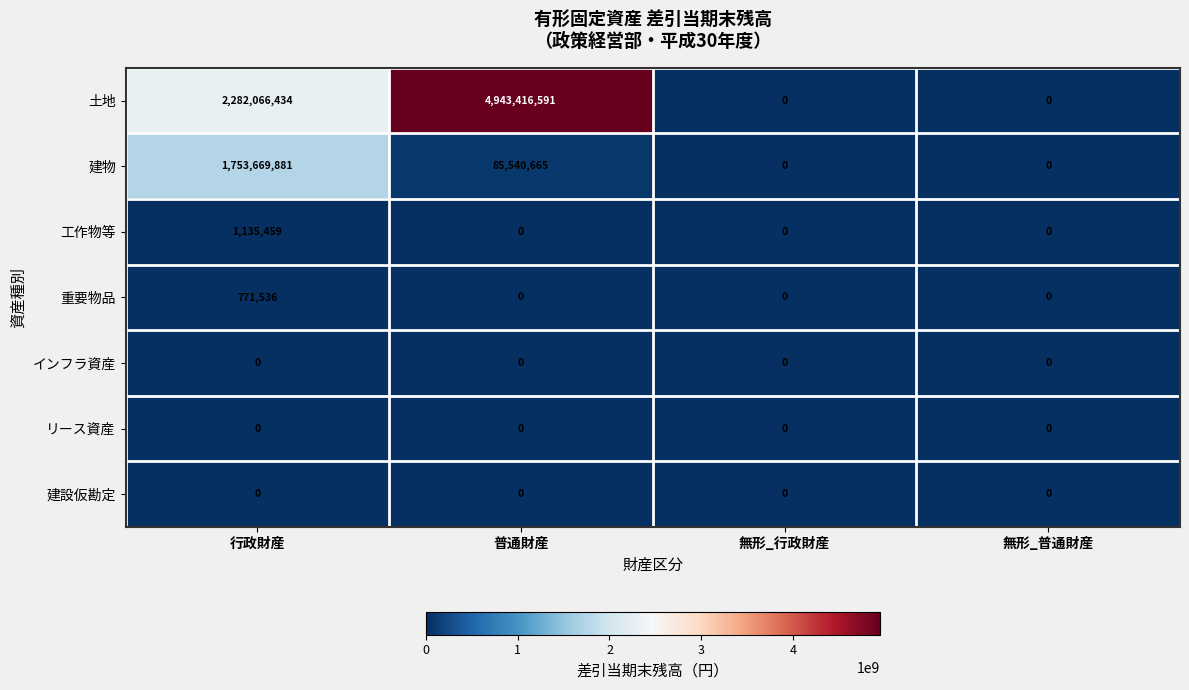

Reading left to right, what are all the values shown in this chart?

土地: 2282066434	4943416591	0	0
建物: 1753669881	85540665	0	0
工作物等: 1135459	0	0	0
重要物品: 771536	0	0	0
インフラ資産: 0	0	0	0
リース資産: 0	0	0	0
建設仮勘定: 0	0	0	0